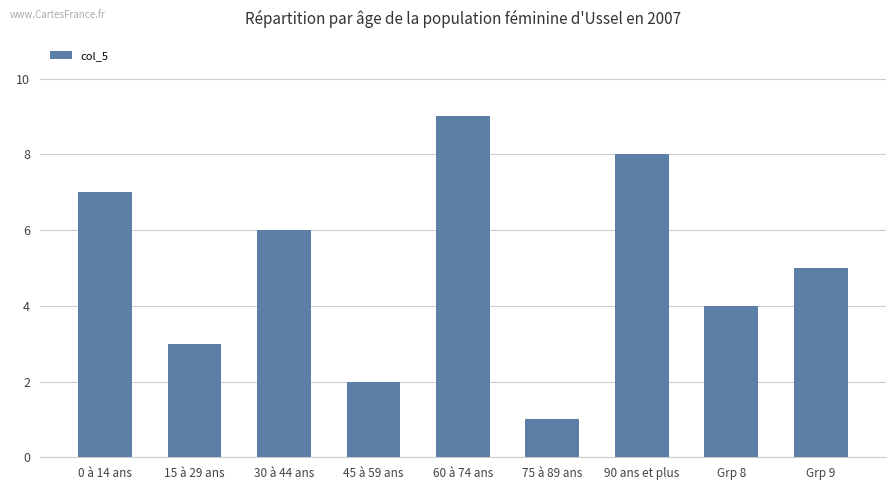

What is the label of the 1st bar from the left?

0 à 14 ans